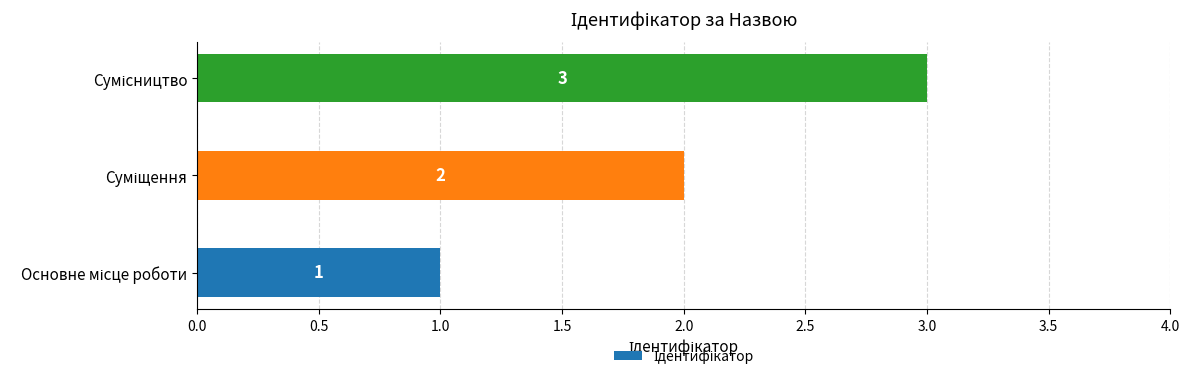

Does the chart contain stacked bars?

No